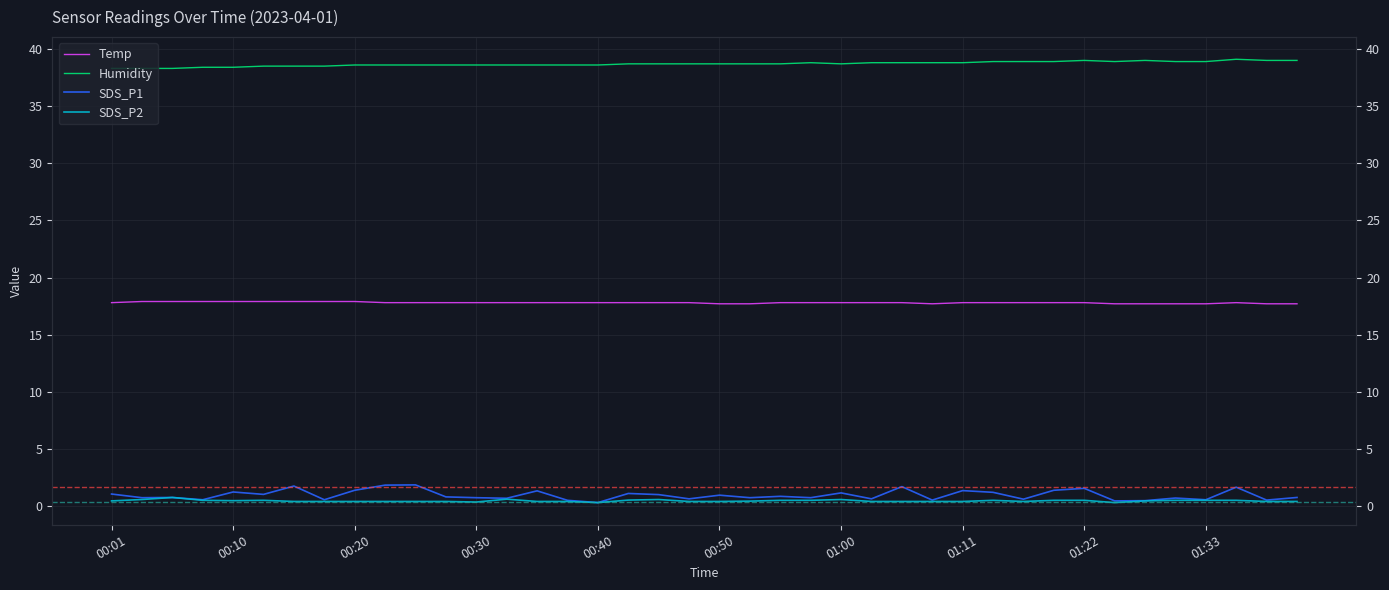

True or false: Humidity and SDS_P1 intersect in this chart.

False